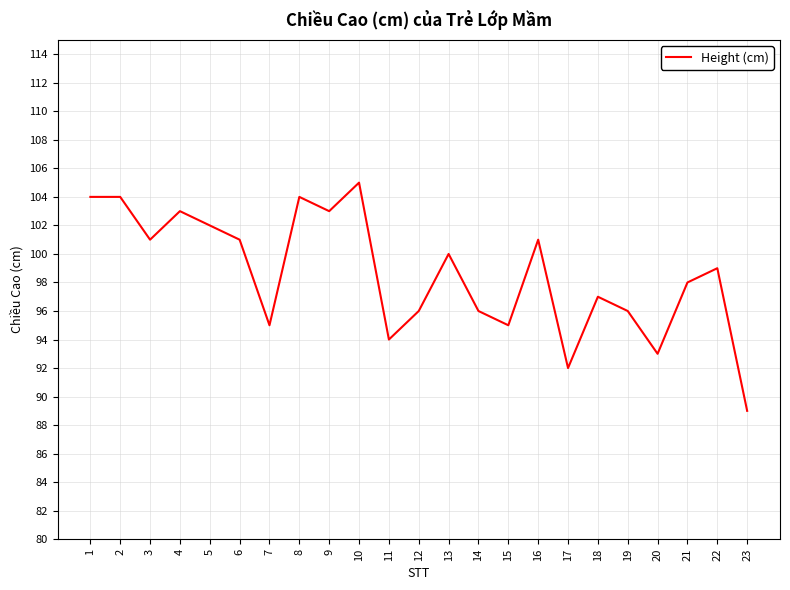

Where is the data nearest to the value 97?

18